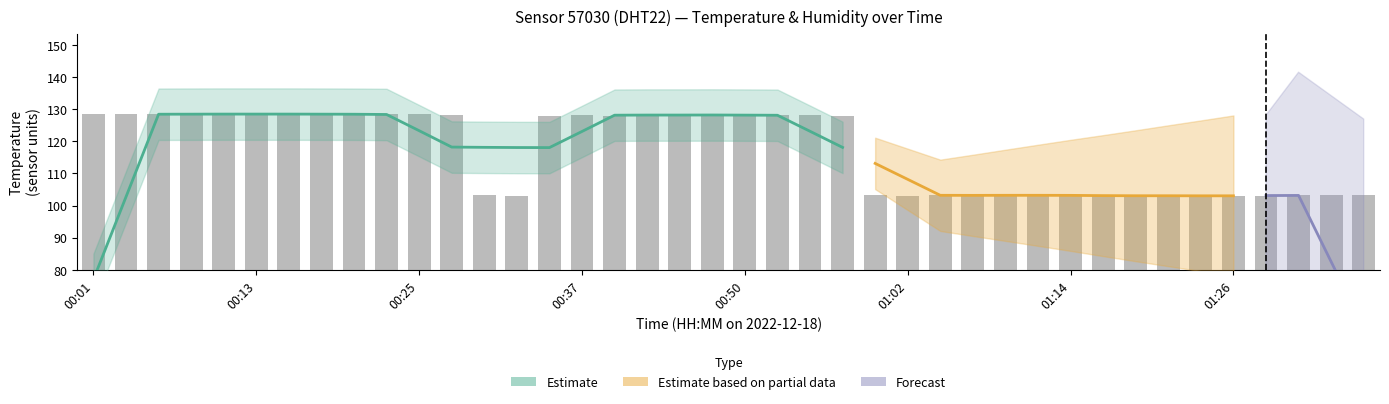

What is the label of the 4th bar from the right?

36